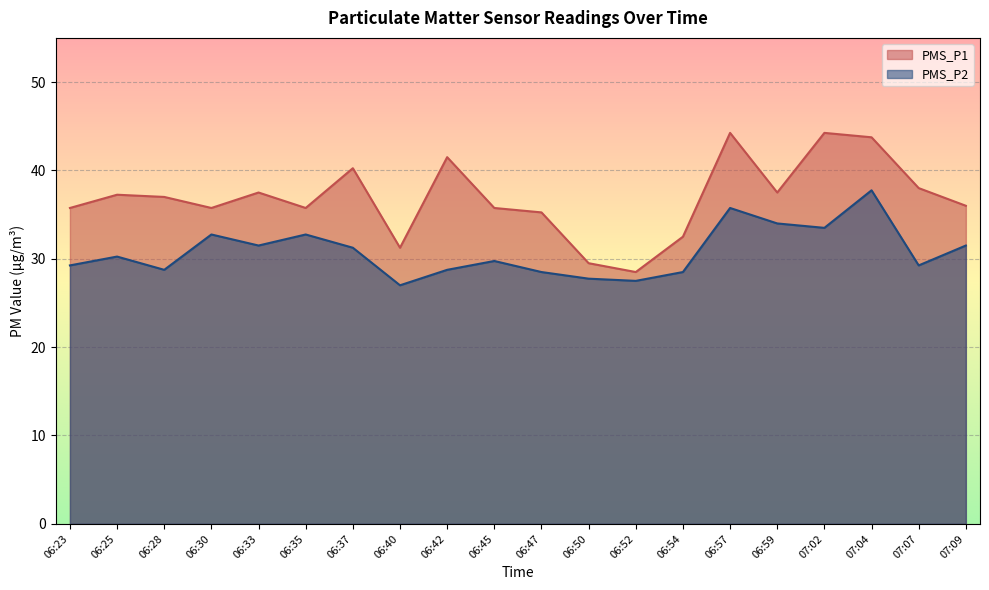

What is the label of the 18th point from the right?

06:28